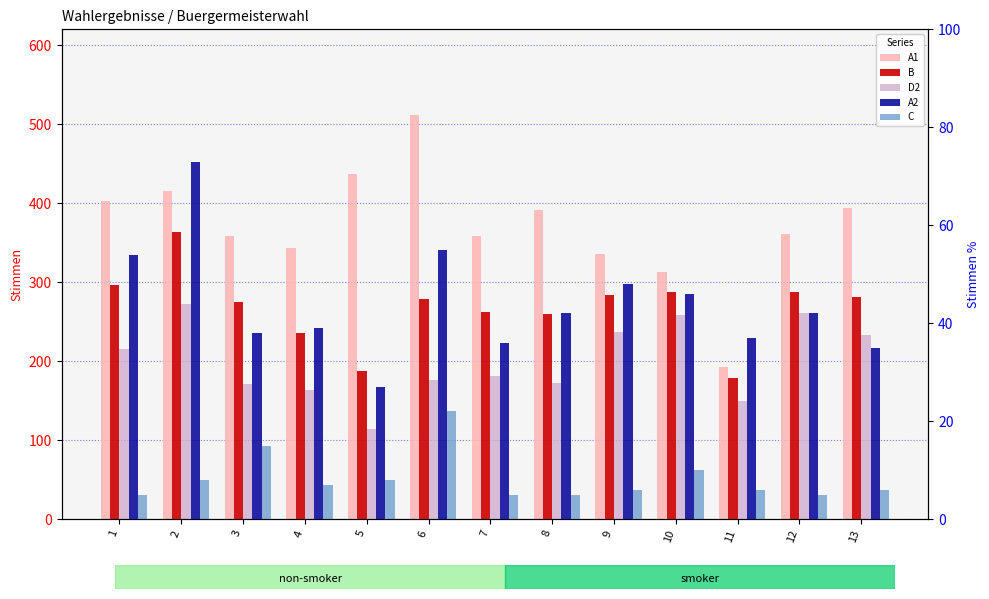

Are the bars horizontal?

No